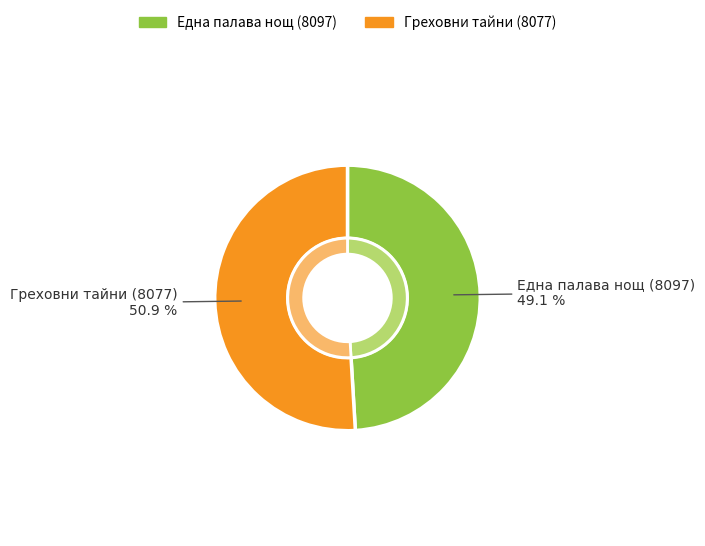

The Една палава нощ (8097) slice represents 49% of the pie. True or false?

True